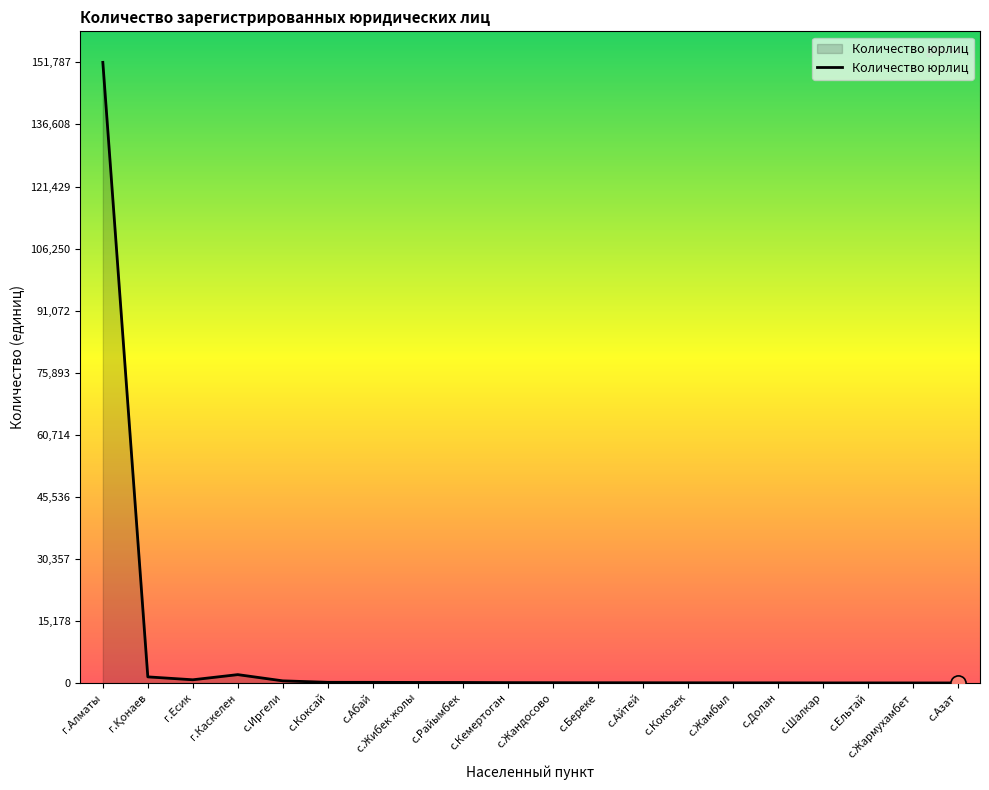

Approximately how many times larger is the value at с.Береке compared to с.Айтей?

1.0